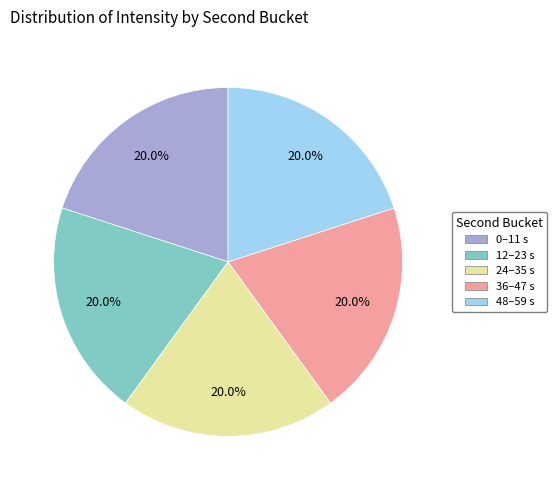

How many segments does this pie chart have?

5